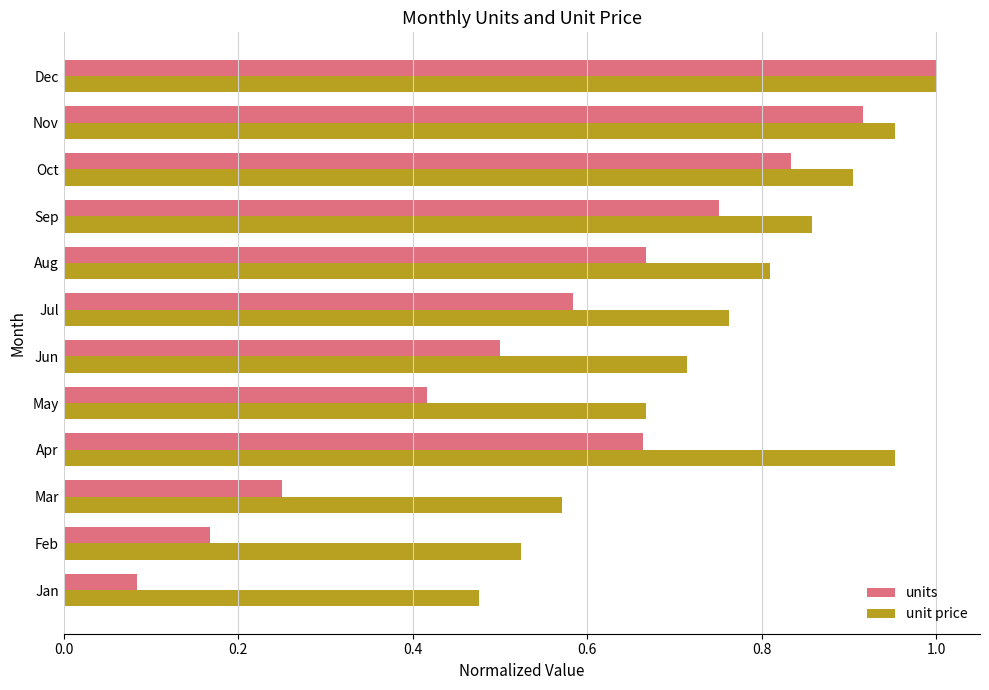

What is the sum of all unit price values?

9.2